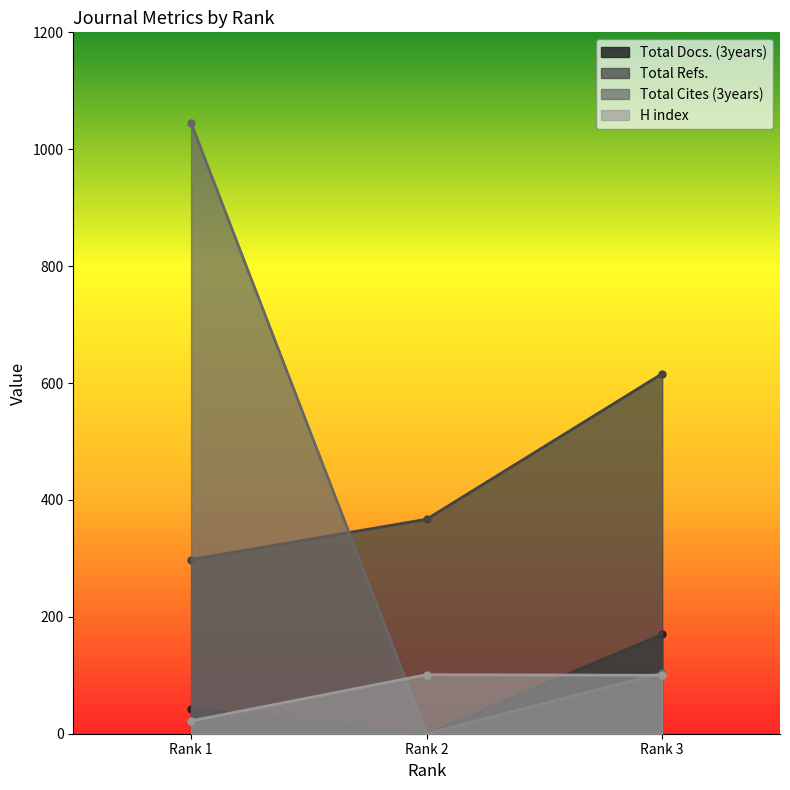

Which series has the largest range (max minus min)?

Total Cites (3years)